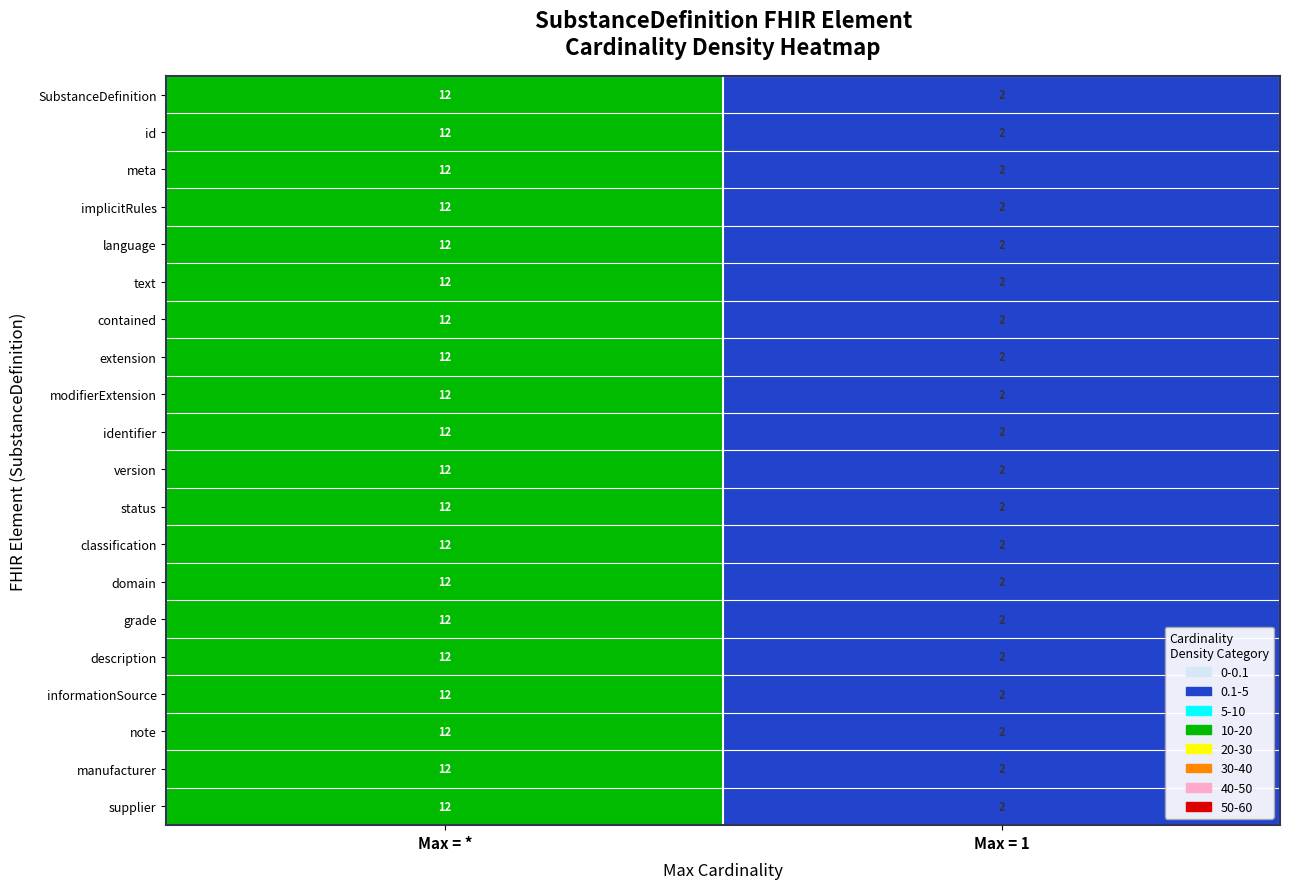

At how many categories does at least one series exceed 9?

1